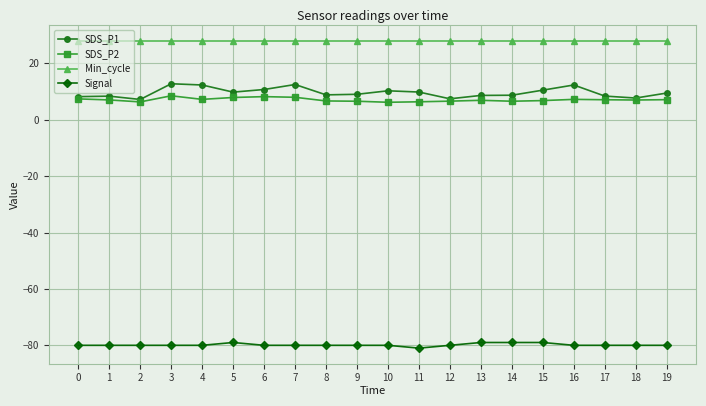

What is the value of the SDS_P1 point at the 16th from the left?

10.5